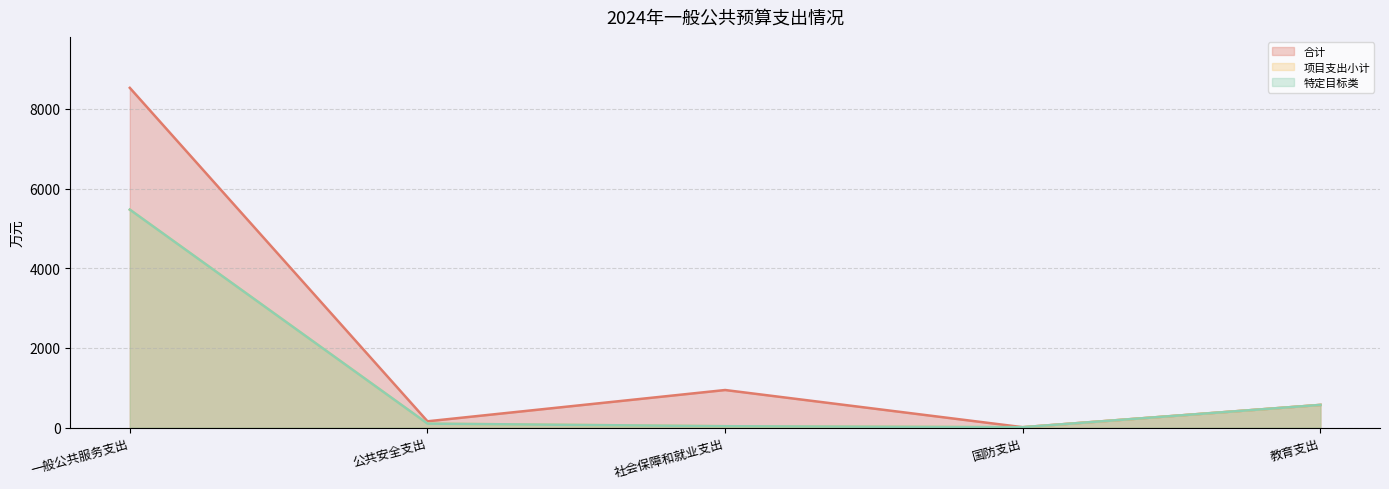

What is the minimum value shown in the chart?

10.0